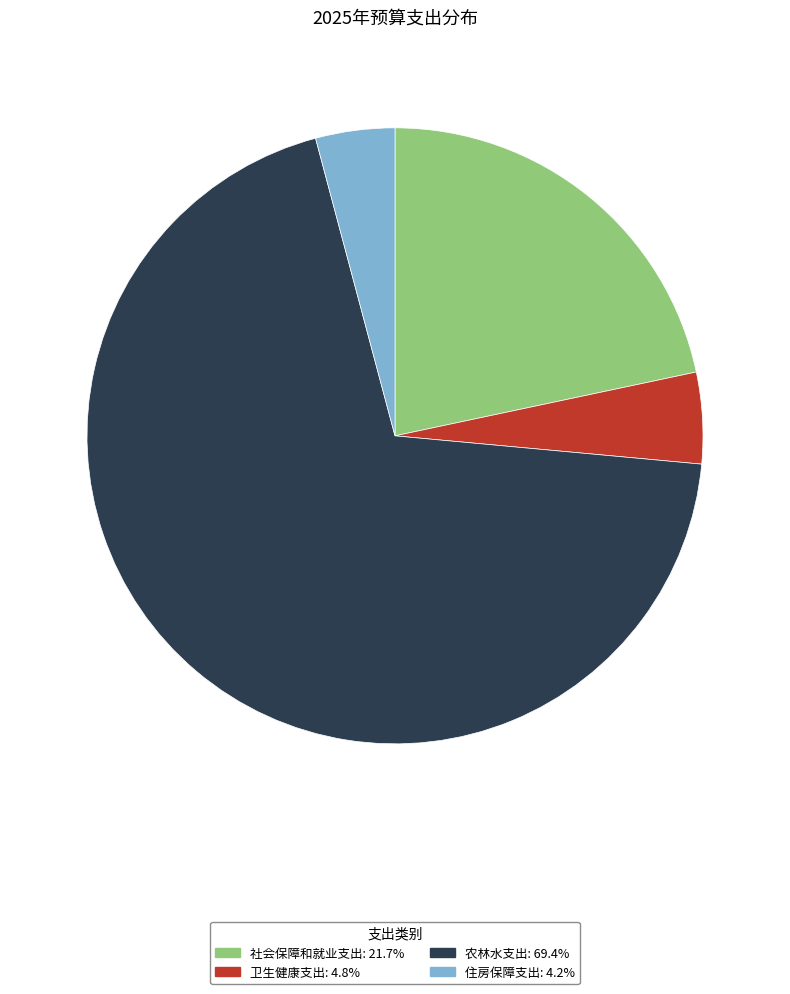

Do 农林水支出: 69.4% and 卫生健康支出: 4.8% together represent more than half of the pie?

Yes